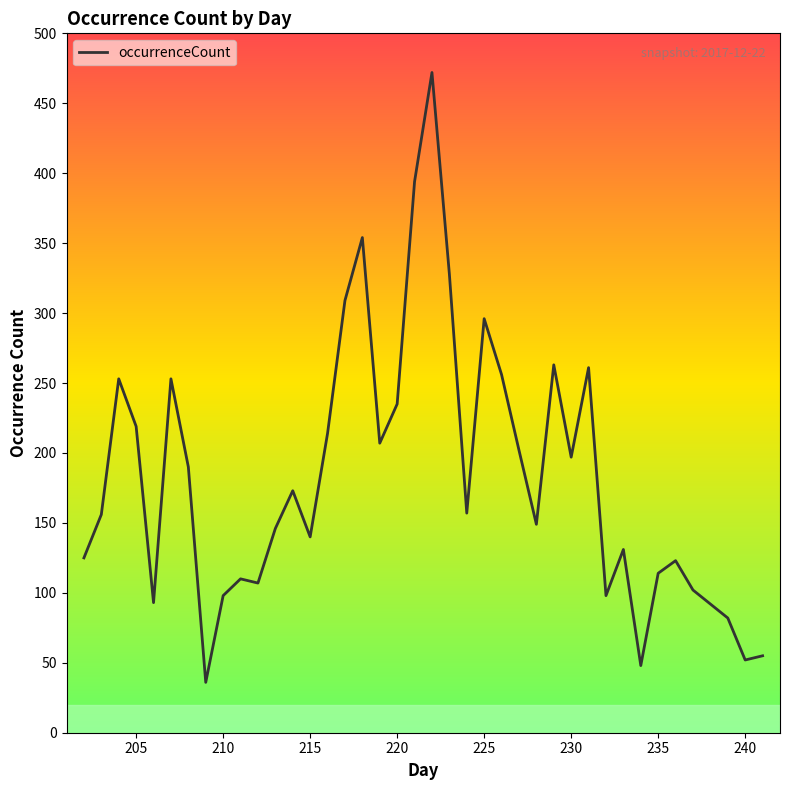

What is the greatest value displayed?

472